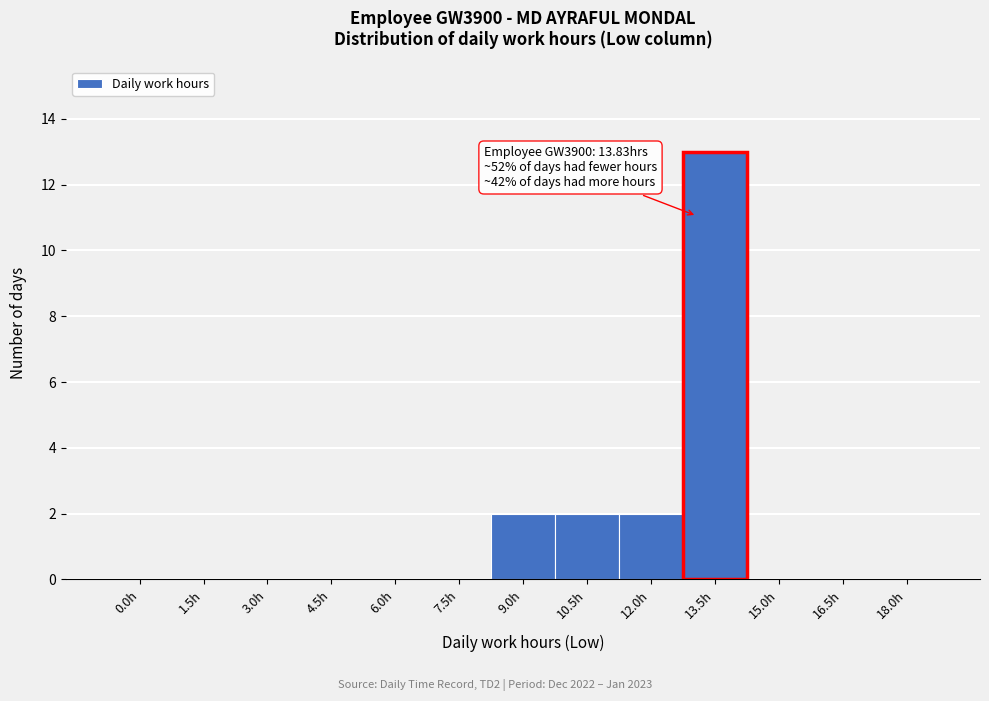

Reading left to right, list all the values displayed in this chart.

0.0h=0	1.5h=0	3.0h=0	4.5h=0	6.0h=0	7.5h=0	9.0h=2	10.5h=2	12.0h=2	13.5h=13	15.0h=0	16.5h=0	18.0h=0